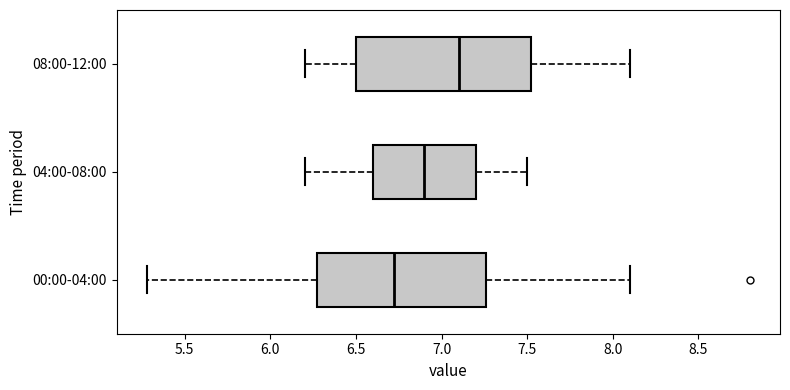

Reading bottom to top, read every box against the x-axis: the position of its median line, the range the box covers, and the ends of its whiskers. The values are not printed on the chart, so give them approximately, as read against the axis.

00:00-04:00: median 6.70, box 6.25 to 7.25, whiskers 5.30 to 8.10
04:00-08:00: median 6.90, box 6.60 to 7.20, whiskers 6.20 to 7.50
08:00-12:00: median 7.10, box 6.50 to 7.55, whiskers 6.20 to 8.10